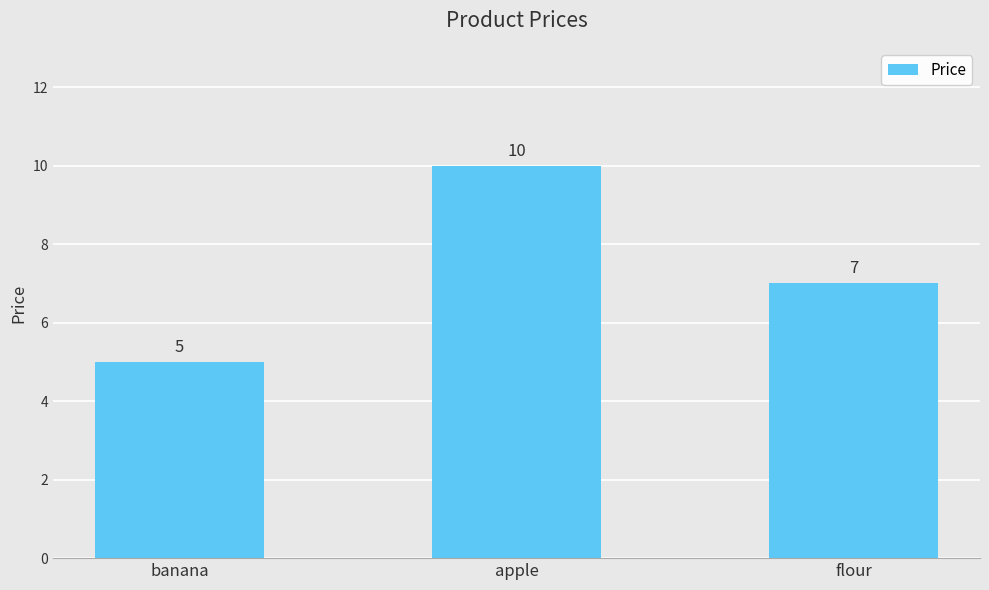

How many bars are there in total?

3